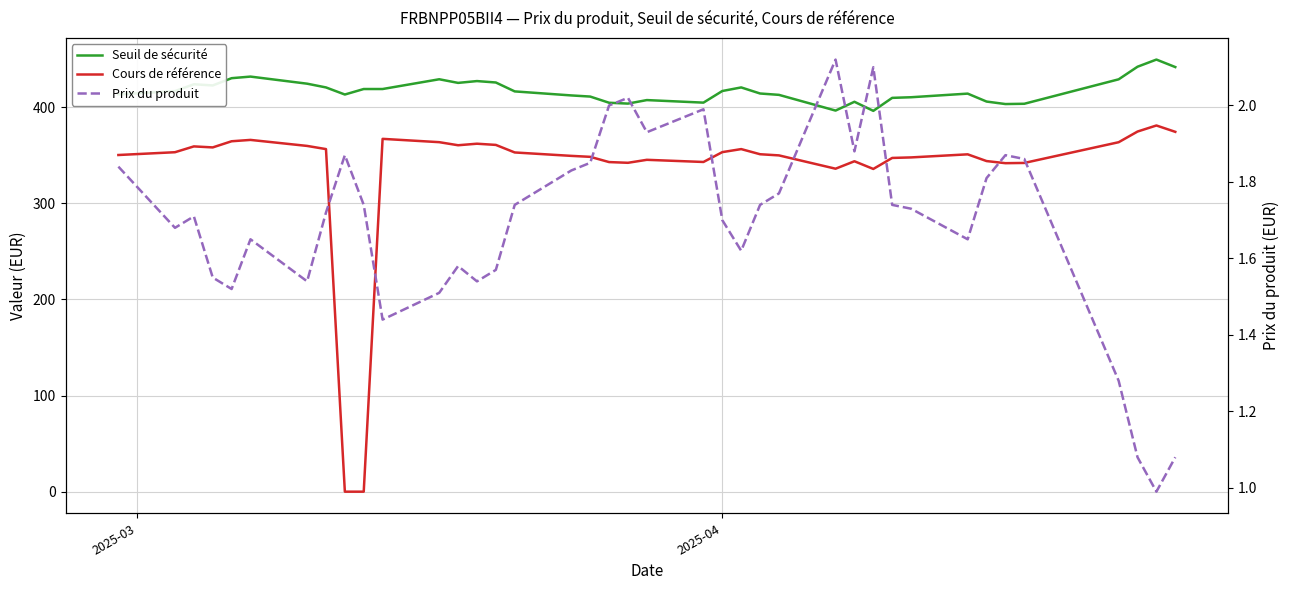

Does the chart display data point markers on the line(s)?

No